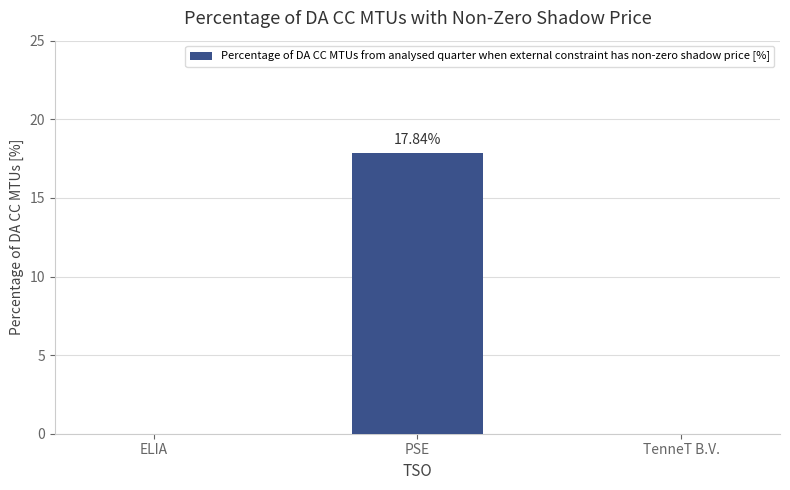

Between PSE and TenneT B.V., which is larger?

PSE